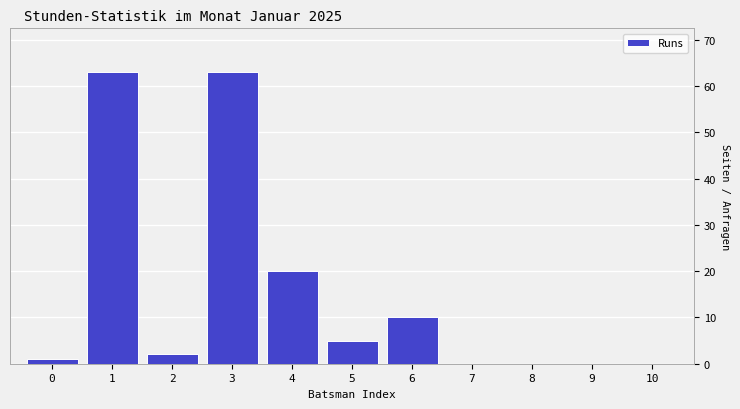

Reading left to right, list all the values displayed in this chart.

0=1	1=63	2=2	3=63	4=20	5=5	6=10	7=0	8=0	9=0	10=0